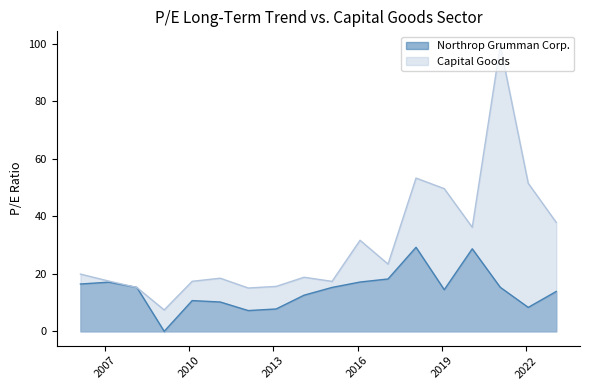

True or false: Capital Goods has more than 2 interior local peaks.

True